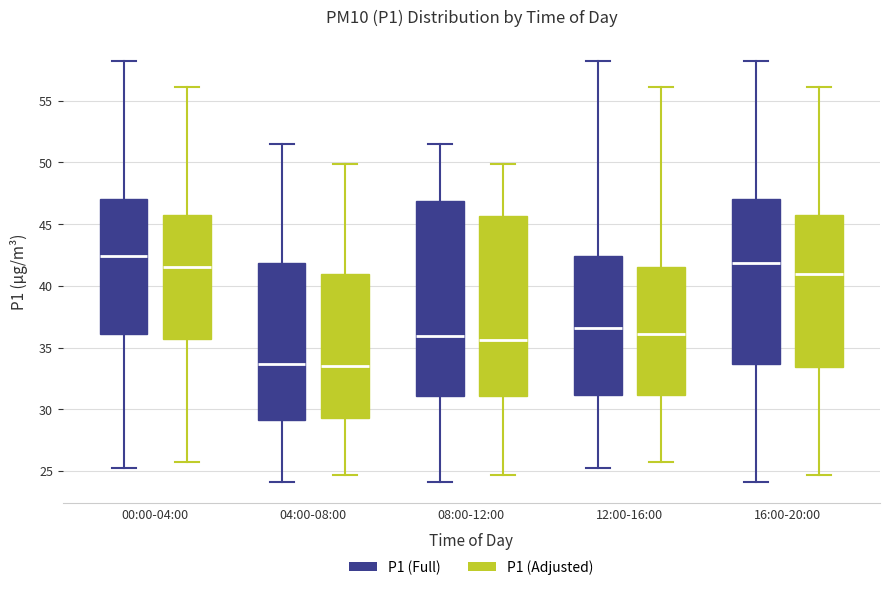

Which box's median line is the highest?

00:00-04:00 (P1 (Full))